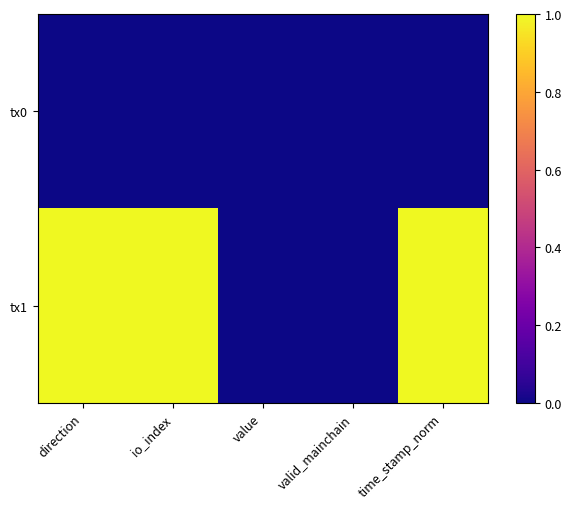

Reading left to right, what are all the values shown in this chart?

tx0: direction=0.0	io_index=0.0	value=0.0	valid_mainchain=0.0	time_stamp_norm=0.0
tx1: direction=1.0	io_index=1.0	value=0.0	valid_mainchain=0.0	time_stamp_norm=1.0